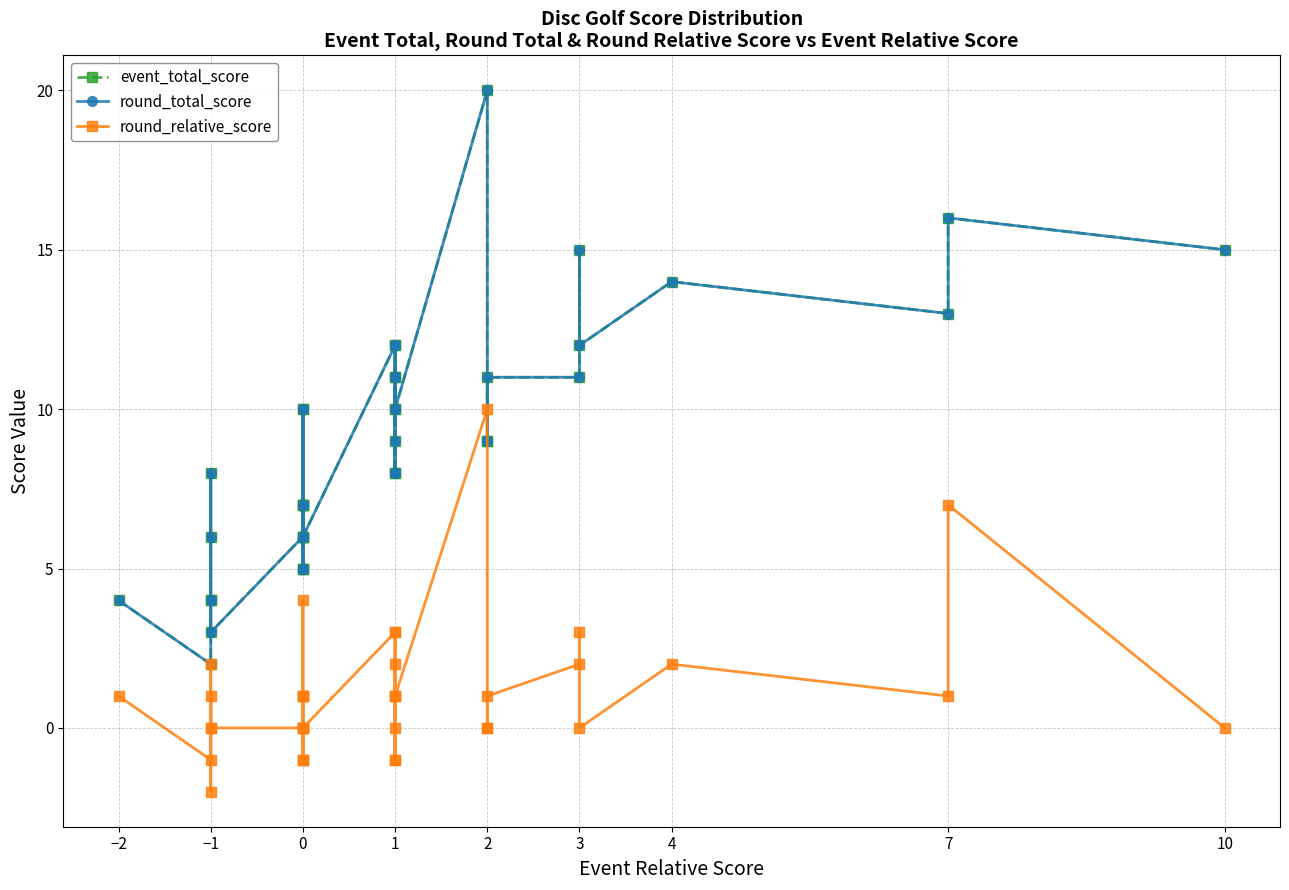

What is the label of the 35th point from the right?

−1